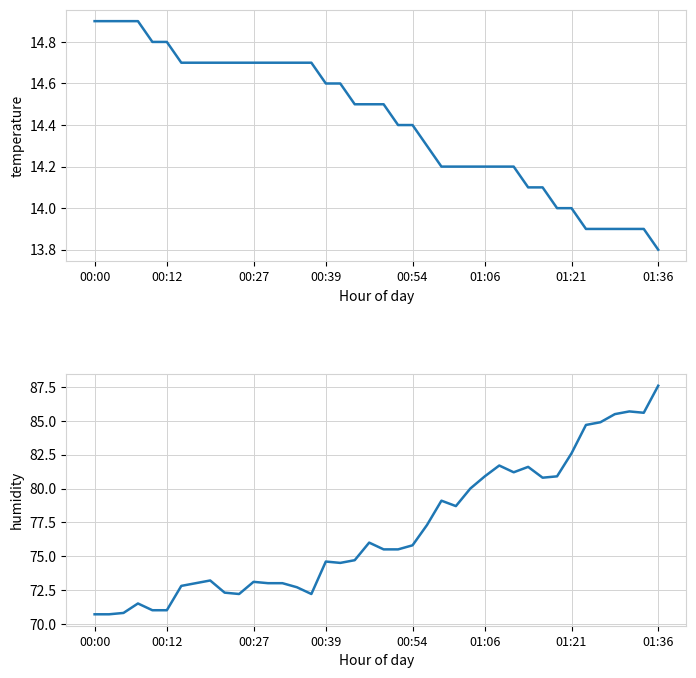

What is the average value of the temperature series?

14.4